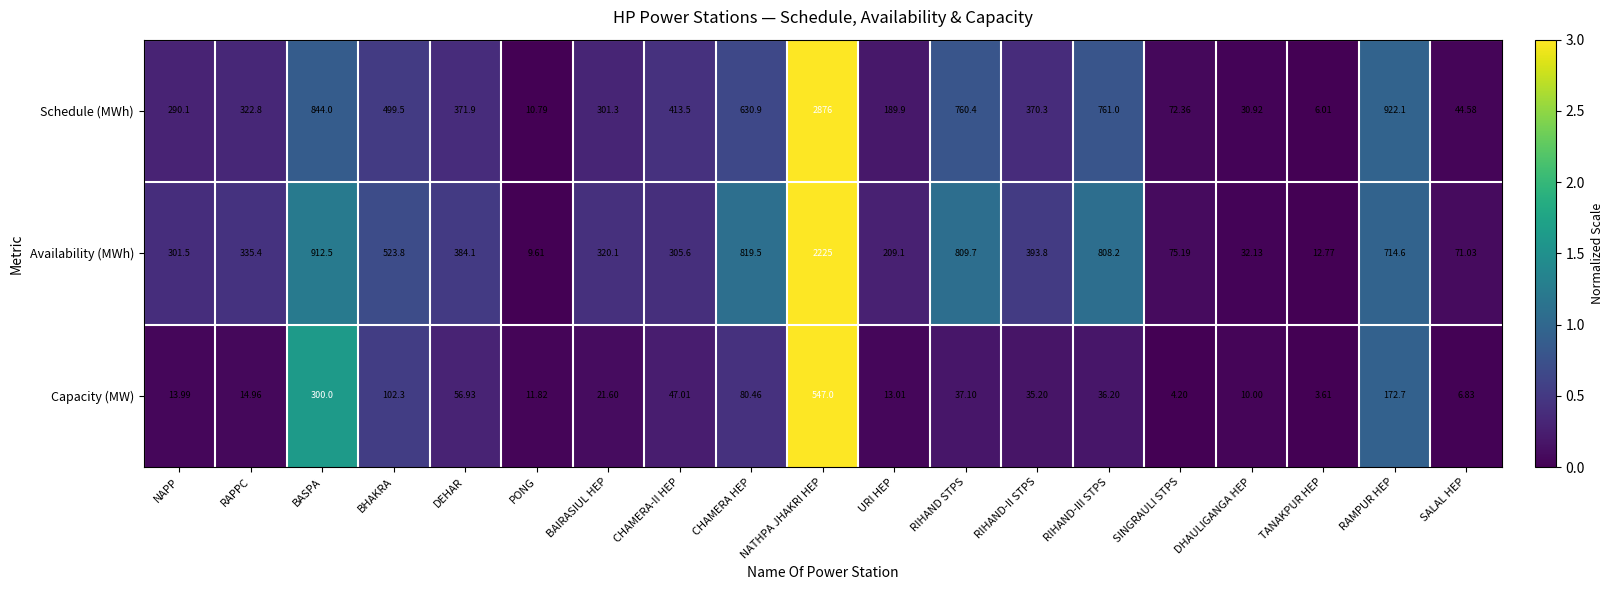

How many data points does each series have?

19